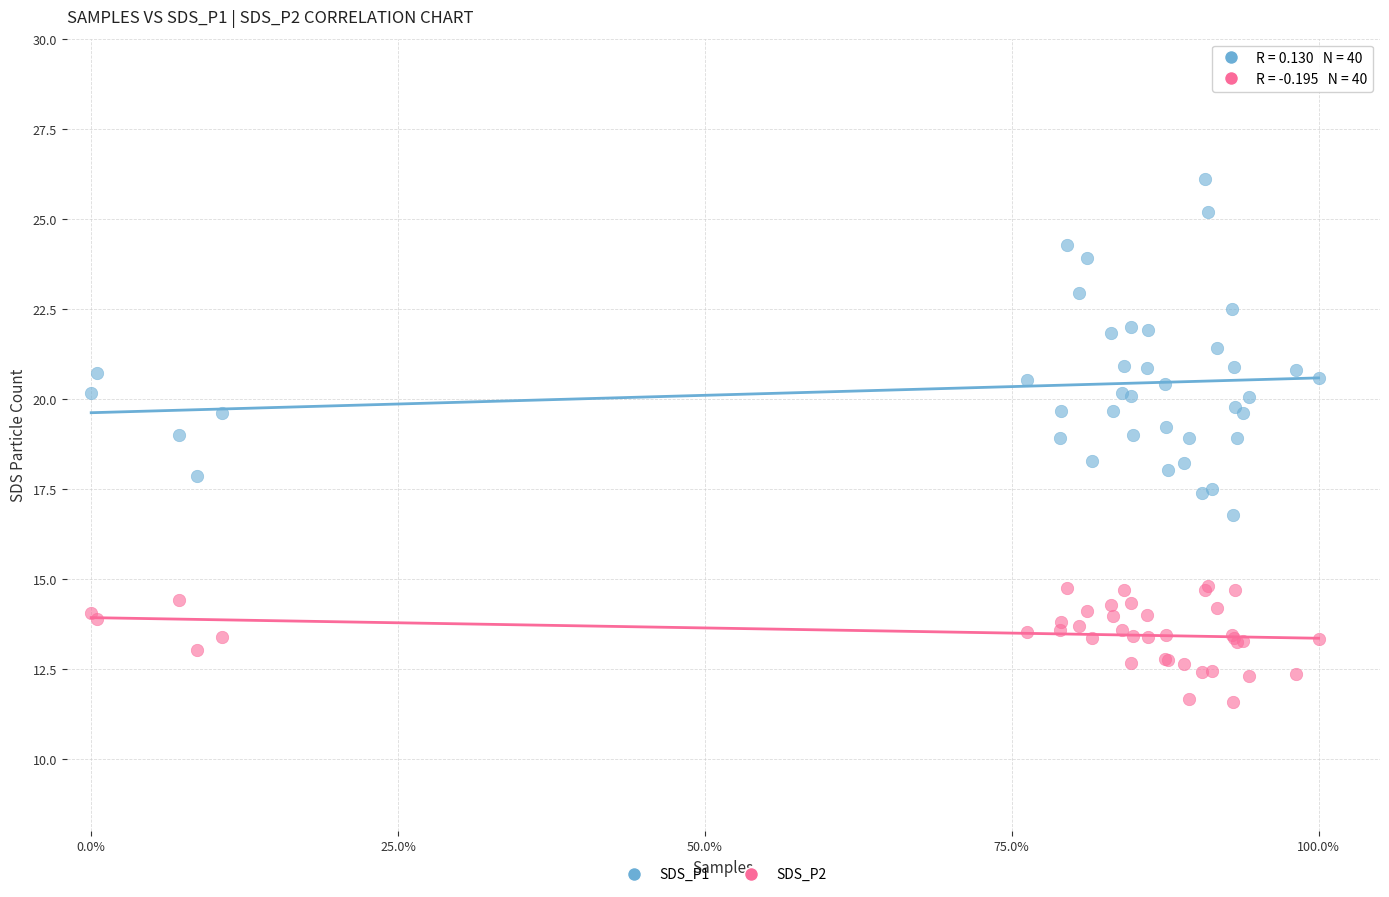

What is the X range (max minus min) for the scatter plot?

1.0